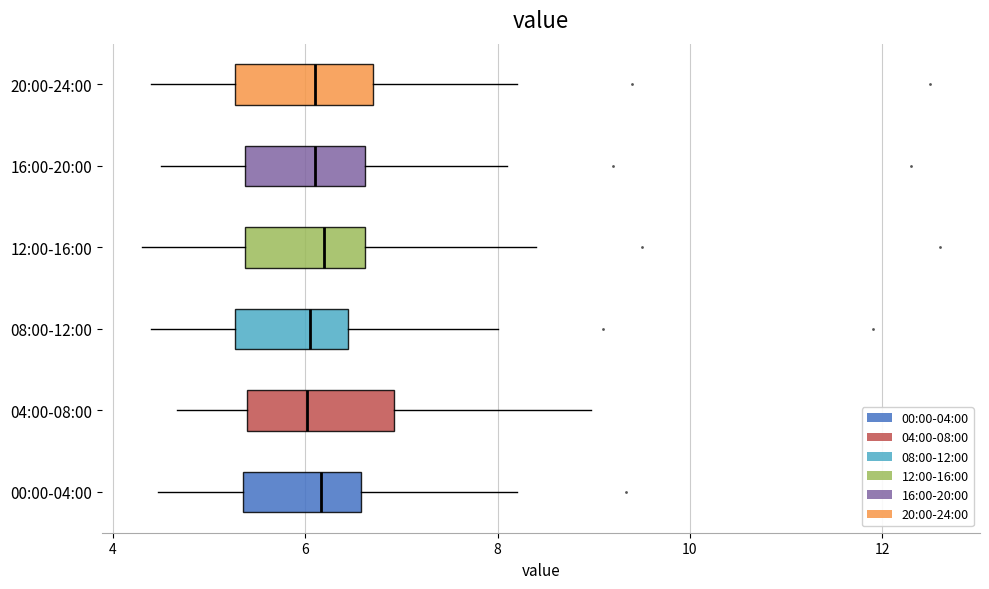

Where is the right edge of the box for 00:00-04:00 on the x-axis? The values are not printed on the chart, so give them approximately, as read against the axis.

6.6